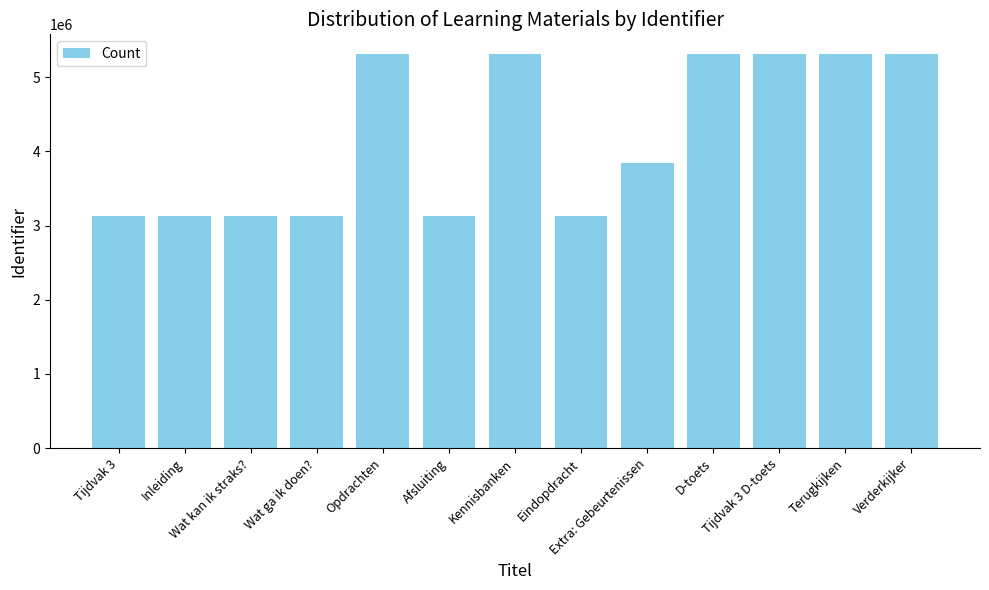

What is the value of the 13th bar from the left?

5309934